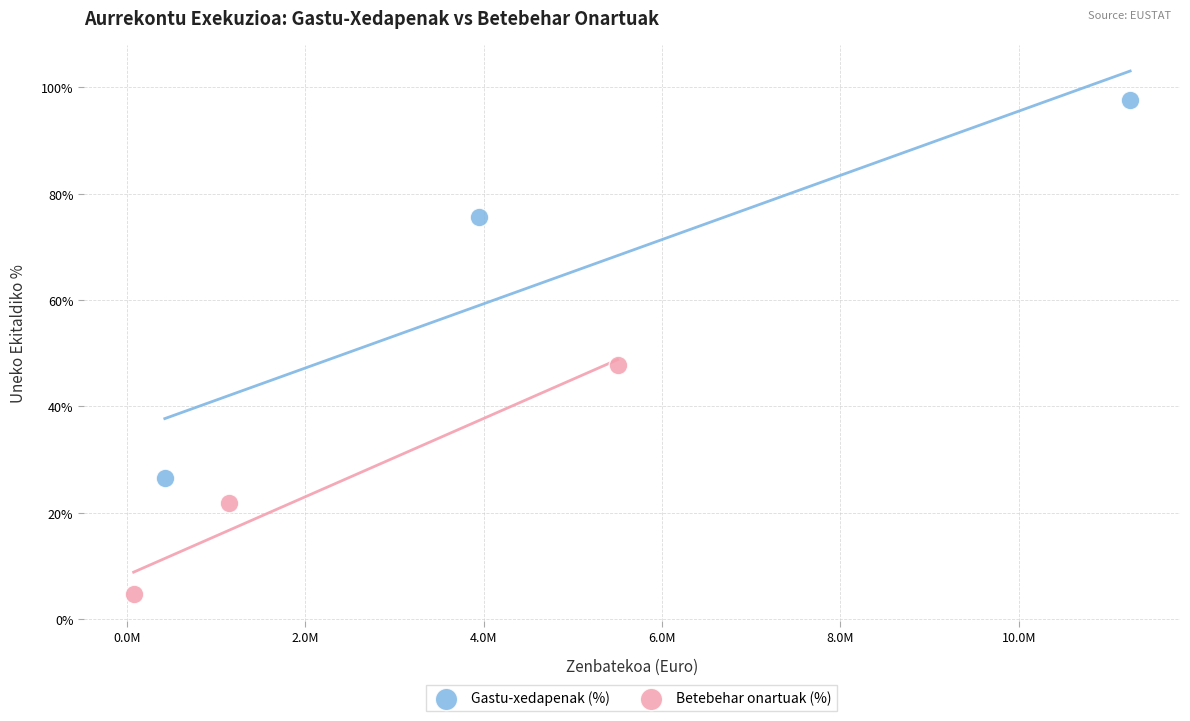

Which series has the largest Y range (max minus min)?

Gastu-xedapenak (%)